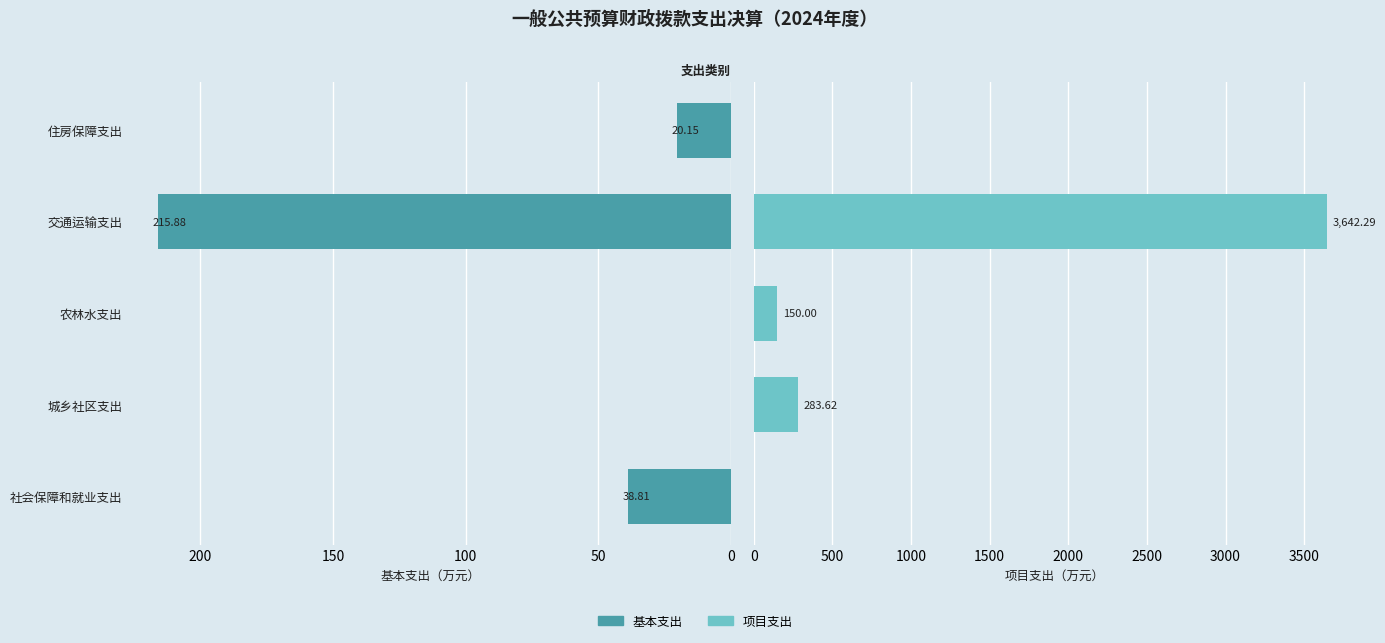

Reading left to right, what are all the values shown in this chart?

基本支出: 38.8	0.0	0.0	215.9	20.1
项目支出: 0.0	283.6	150.0	3642.3	0.0